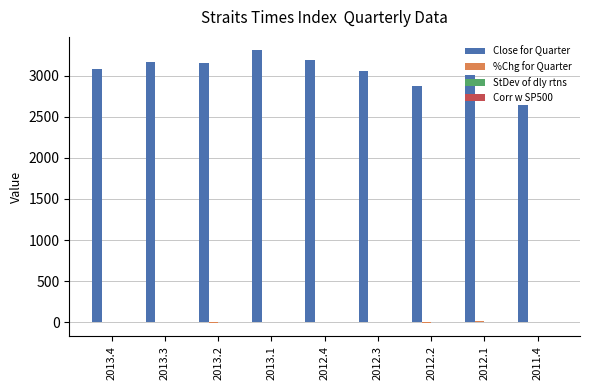

Which category has the highest value across all series?

2013.1